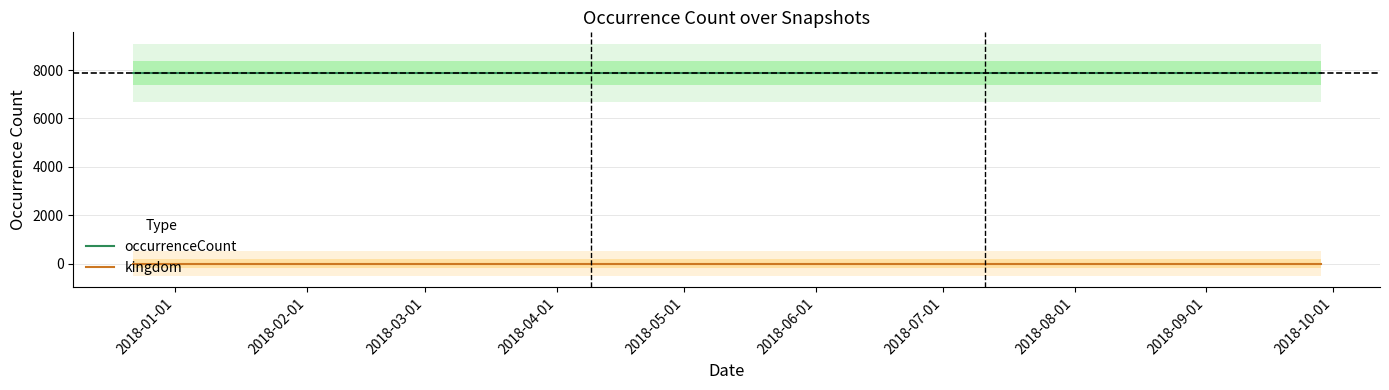

What is the maximum value for occurrenceCount?

7882.0